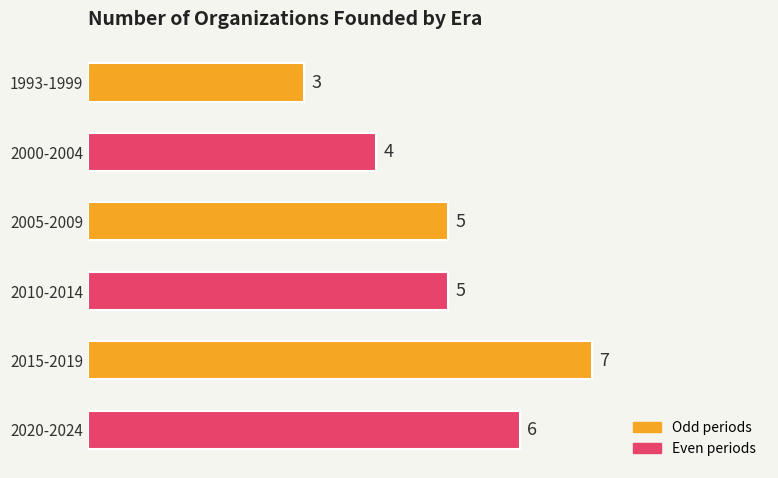

Reading top to bottom, what are all the values shown in this chart?

1993-1999=3	2000-2004=4	2005-2009=5	2010-2014=5	2015-2019=7	2020-2024=6